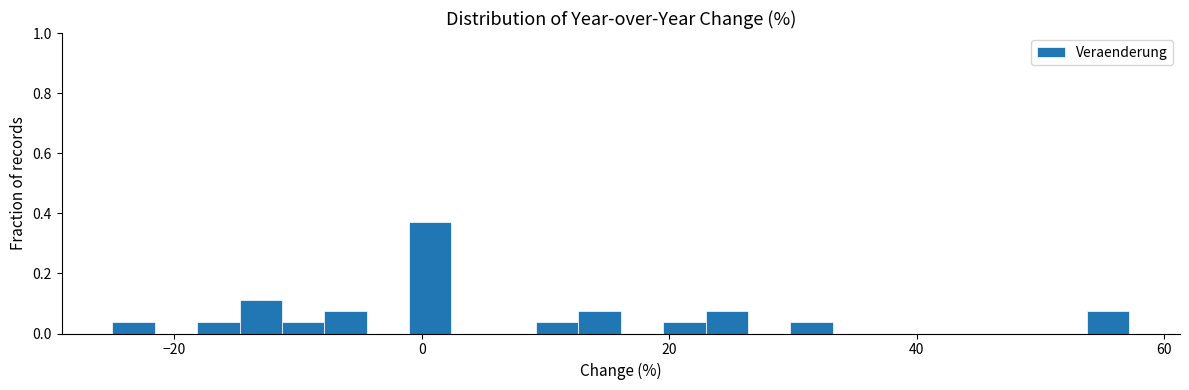

Around what value on the x-axis is the tallest bar? Give the approximate position of its centre, as read against the axis.

0